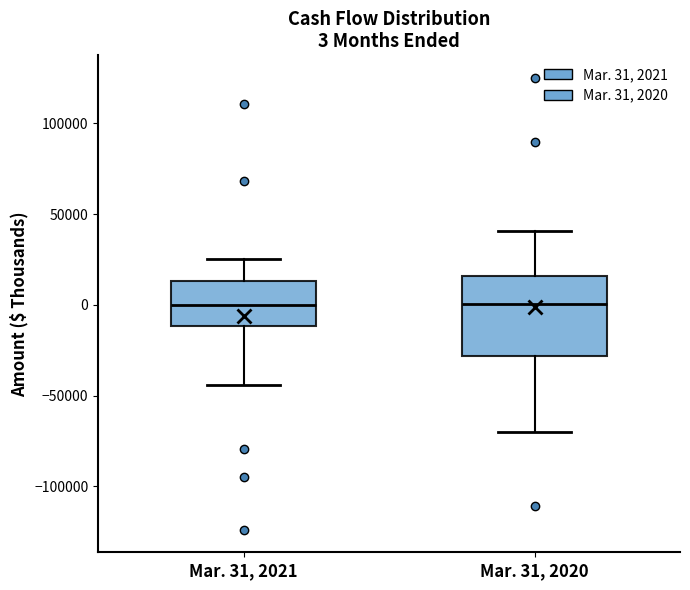

Which box is the tallest, from its lower edge to its upper edge?

Mar. 31, 2020